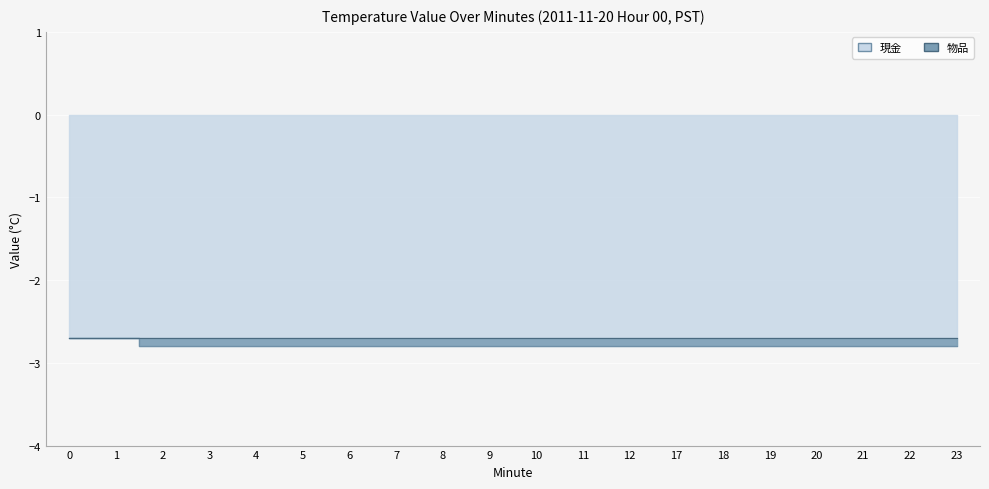

The value at 9 is -1.1. True or false?

False